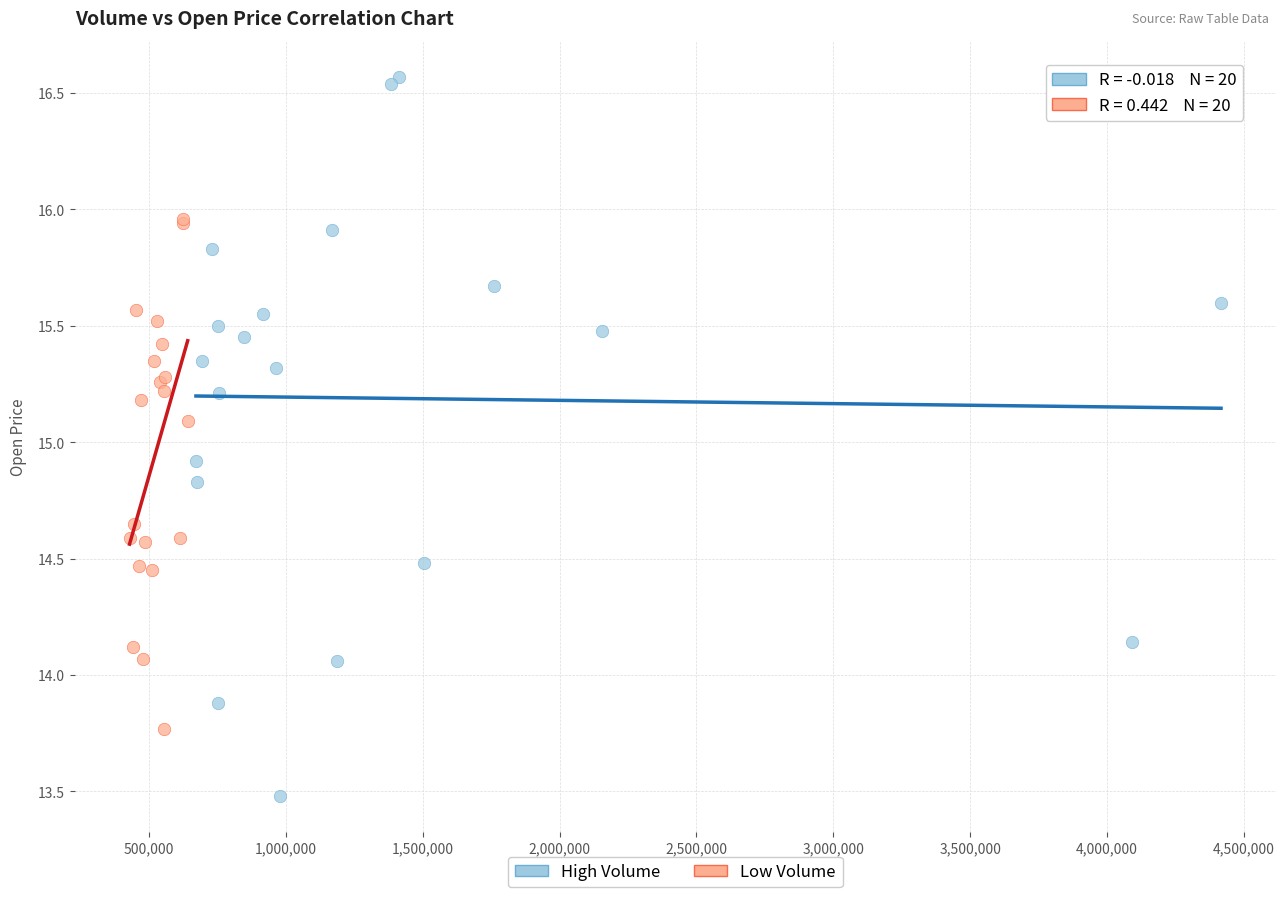

Which series reaches the maximum Y coordinate?

High Volume